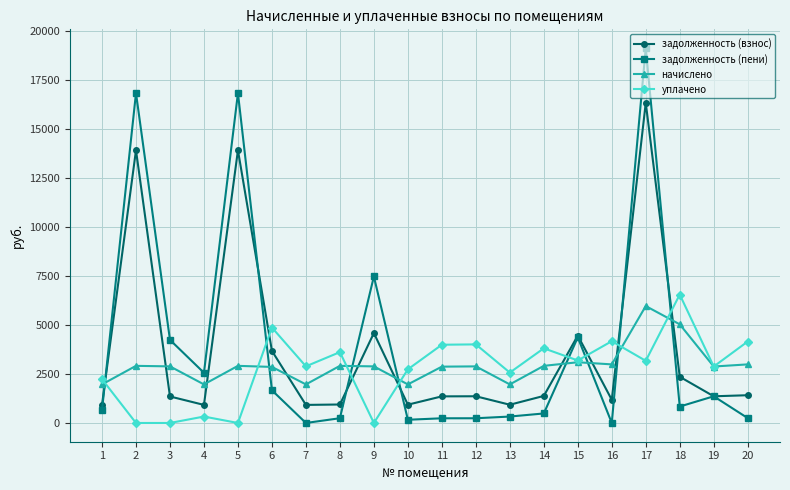

At which label is задолженность (взнос) closest to 8620?

9